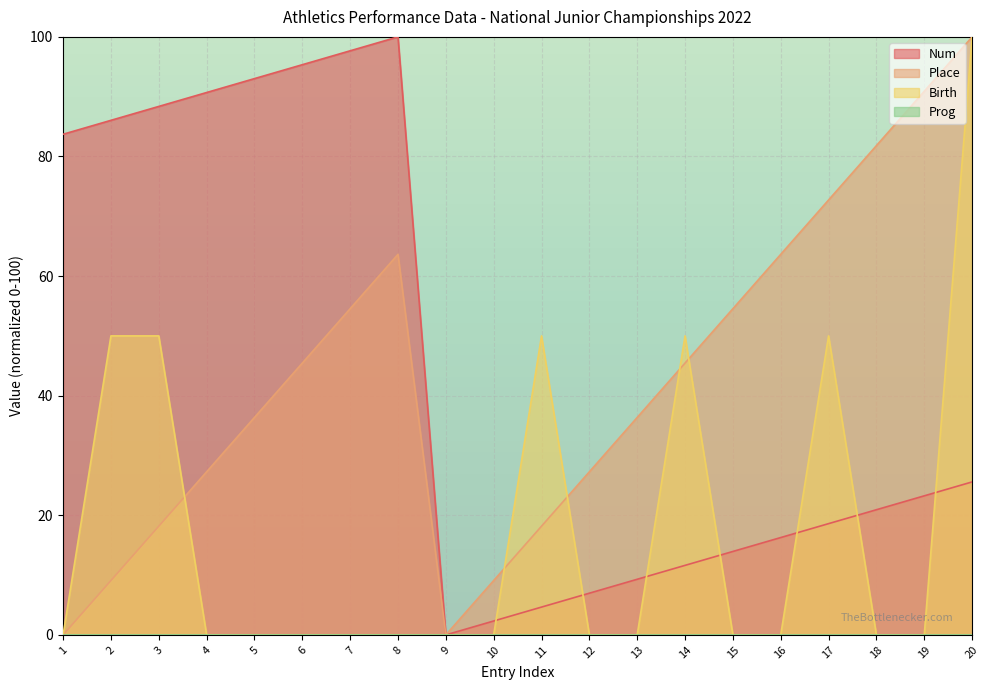

Where is Birth nearest to the value 50?

2